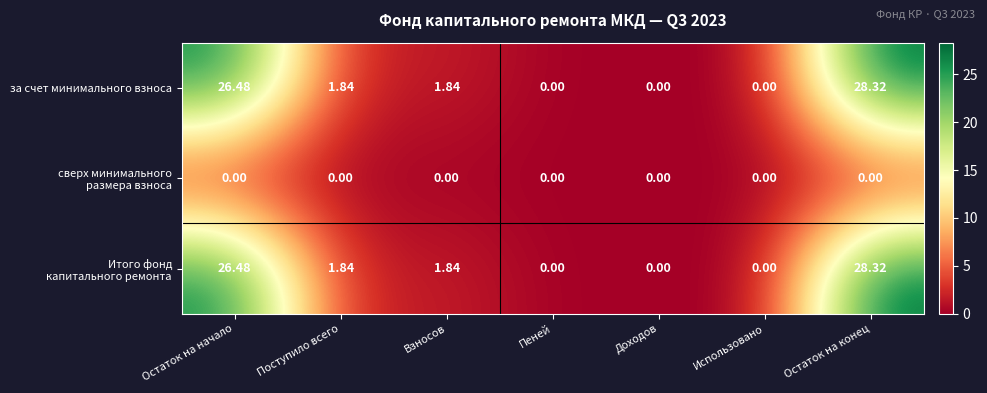

At which category is the sum across all series the highest?

Остаток на конец